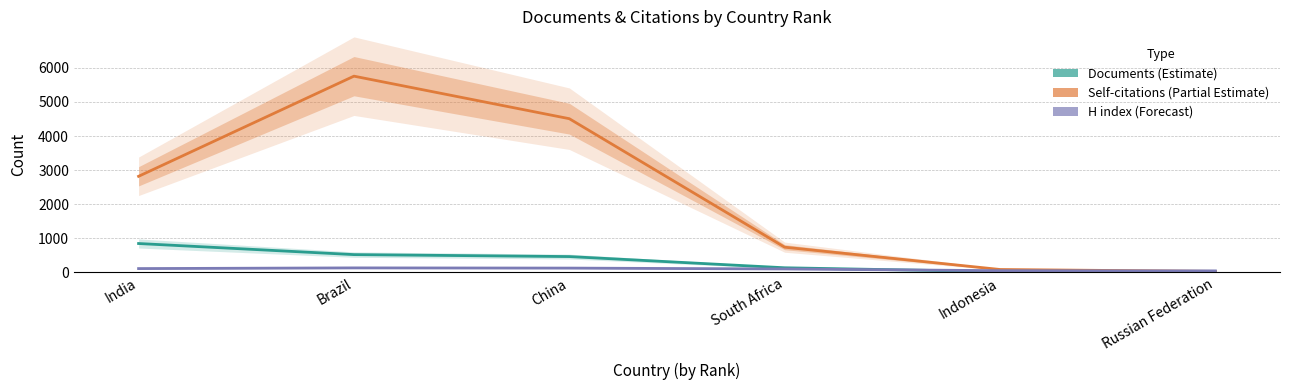

What is the label of the 5th point from the left?

Indonesia